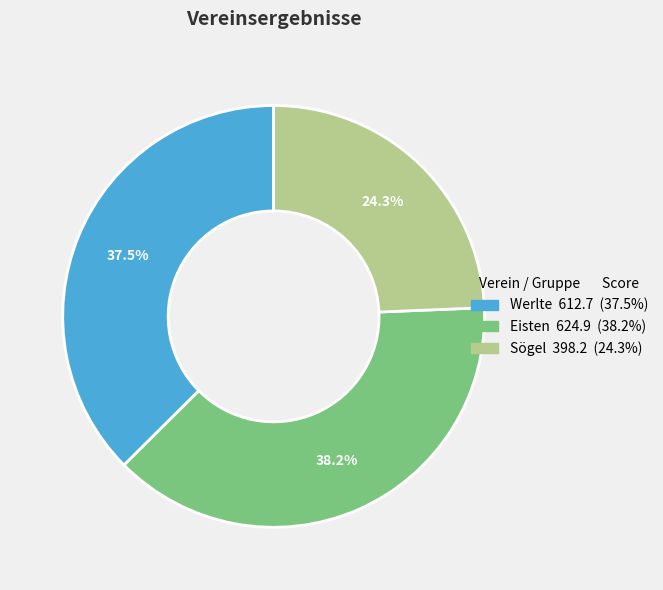

How much of the chart is everything except Werlte?

62.5%